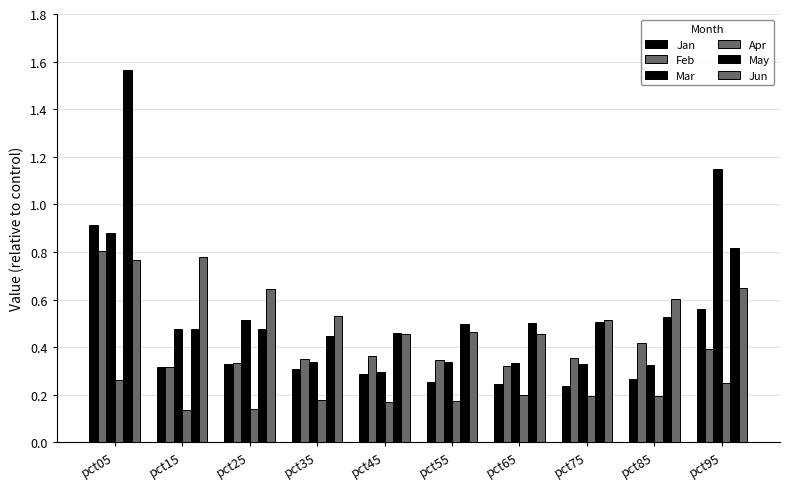

How many categories are shown in the chart?

10